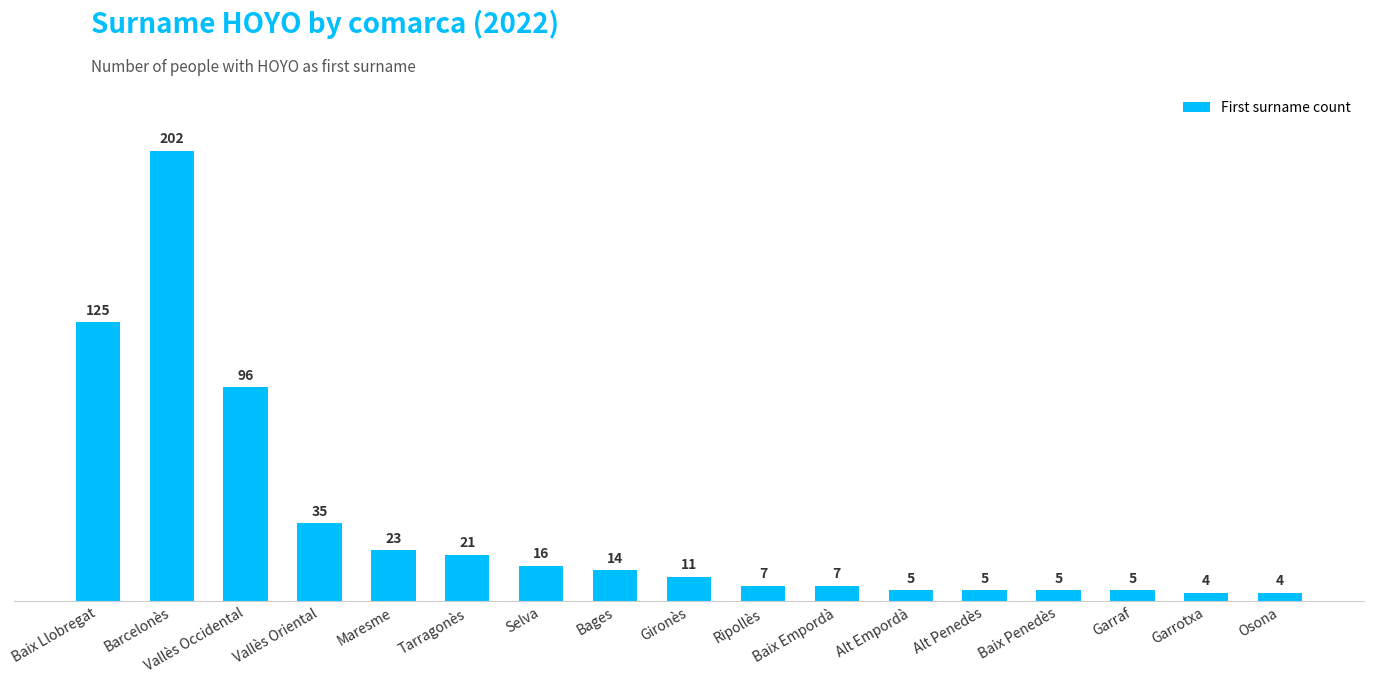

What is the label of the 8th bar from the left?

Bages